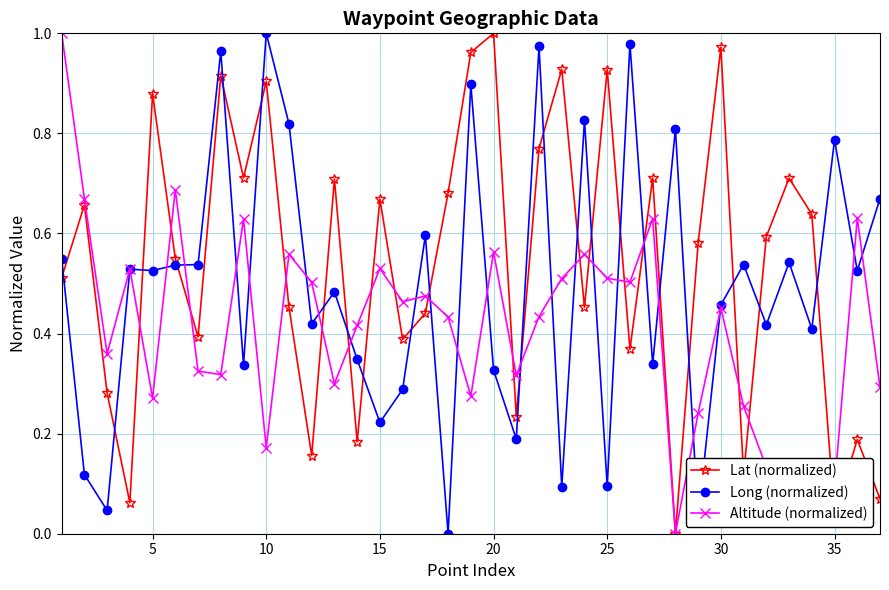

At how many categories does at least one series exceed 0?

37